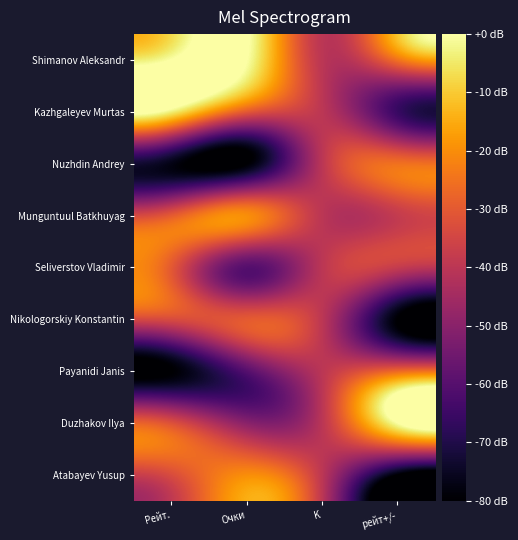

What is the total value across all series at Рейт.?

-319.1